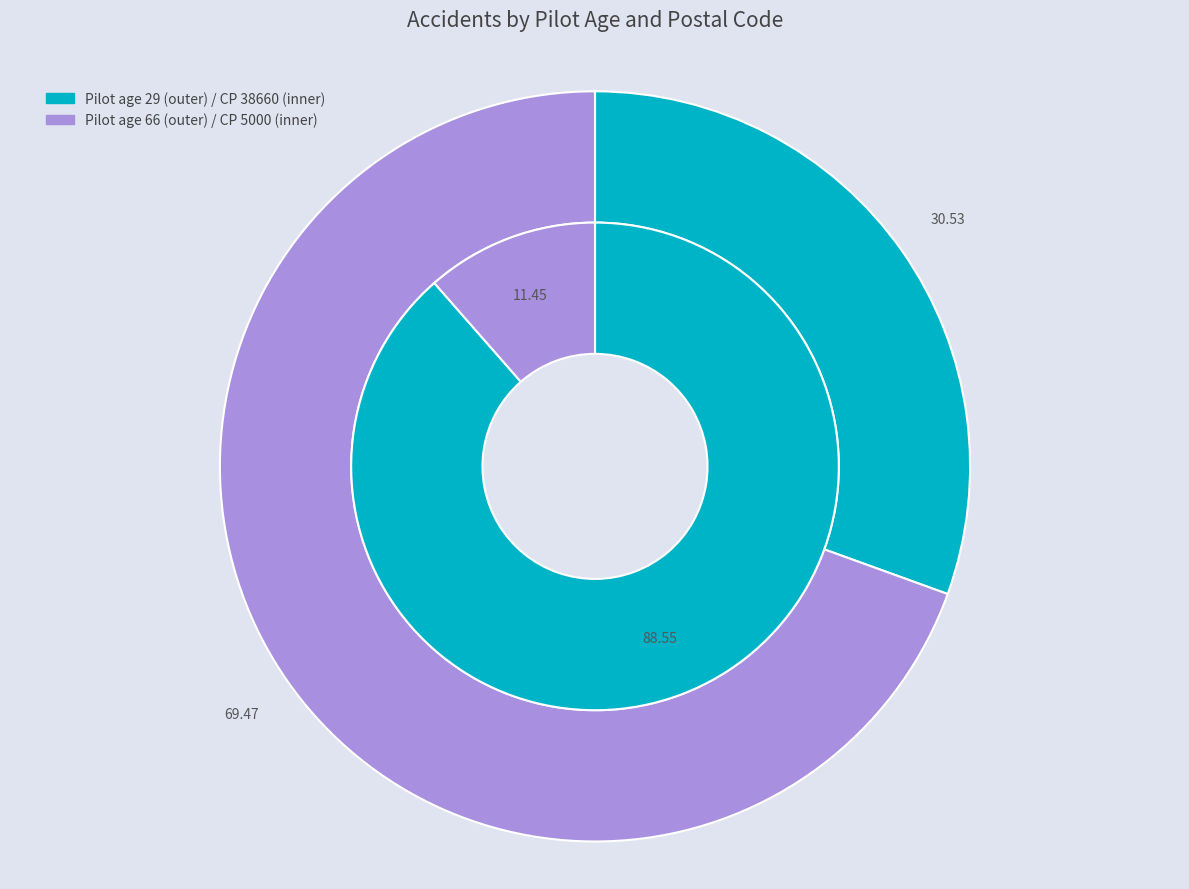

How many segments does this pie chart have?

2